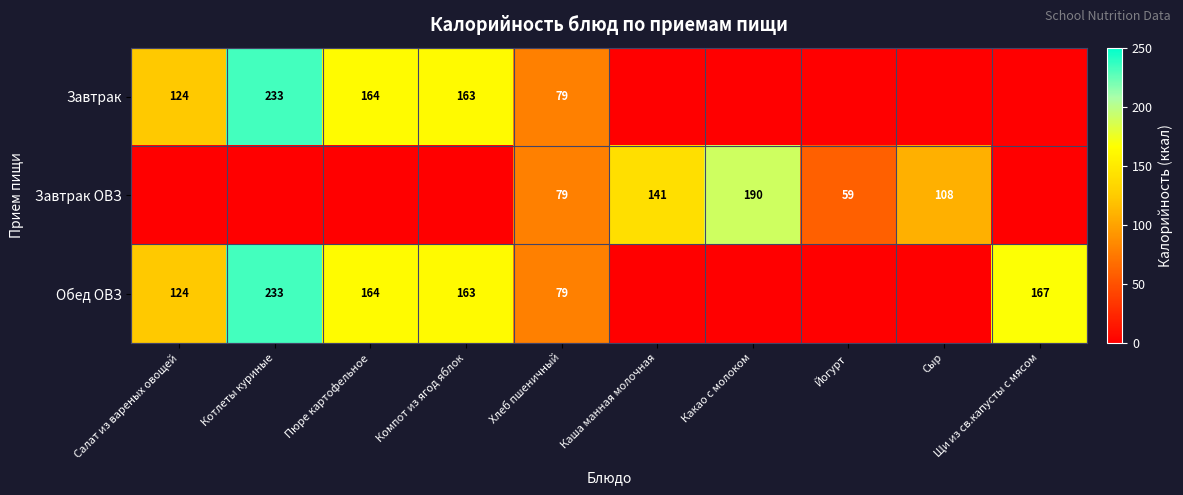

The Обед ОВЗ series shows 233 at Котлеты куриные. True or false?

True